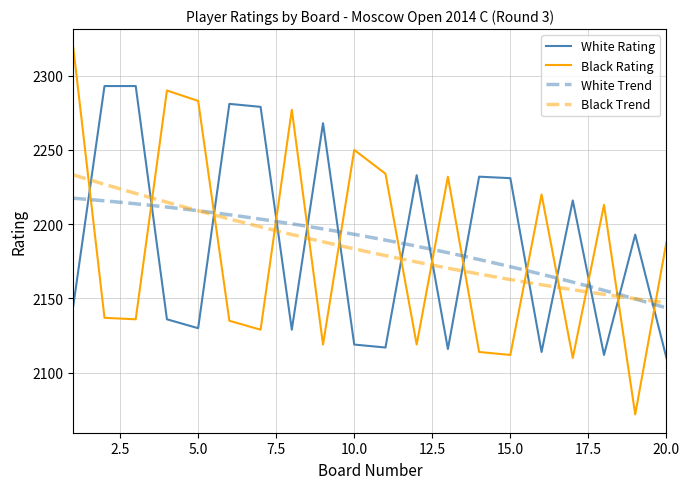

What is the sum of the Black Rating values at 6 and 19?

4207